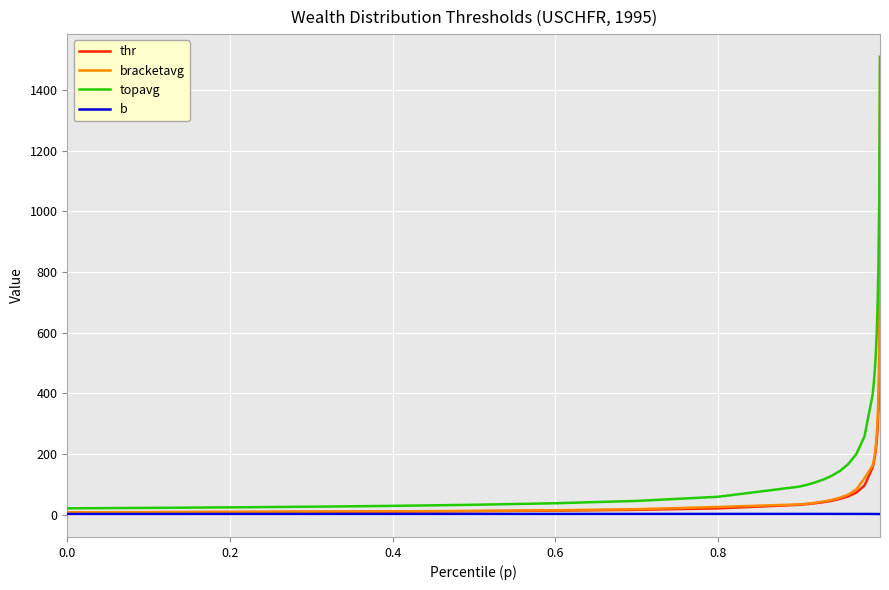

Which series has the largest total across all categories?

topavg